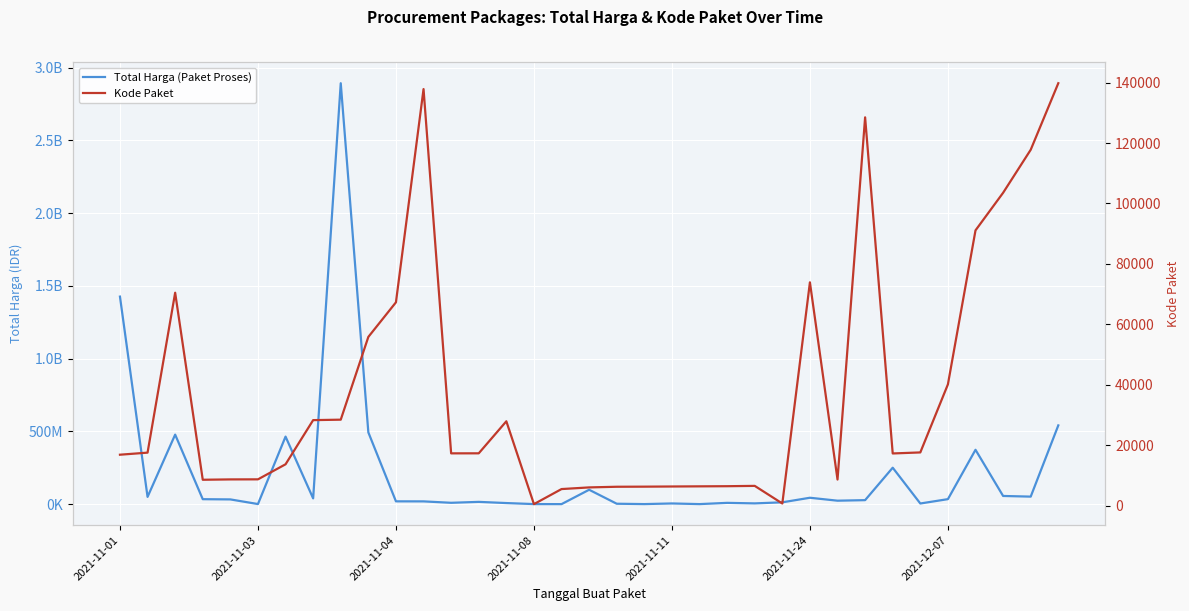

What is the difference between the maximum and minimum values in the Total Harga (Paket Proses) series?

2892044000